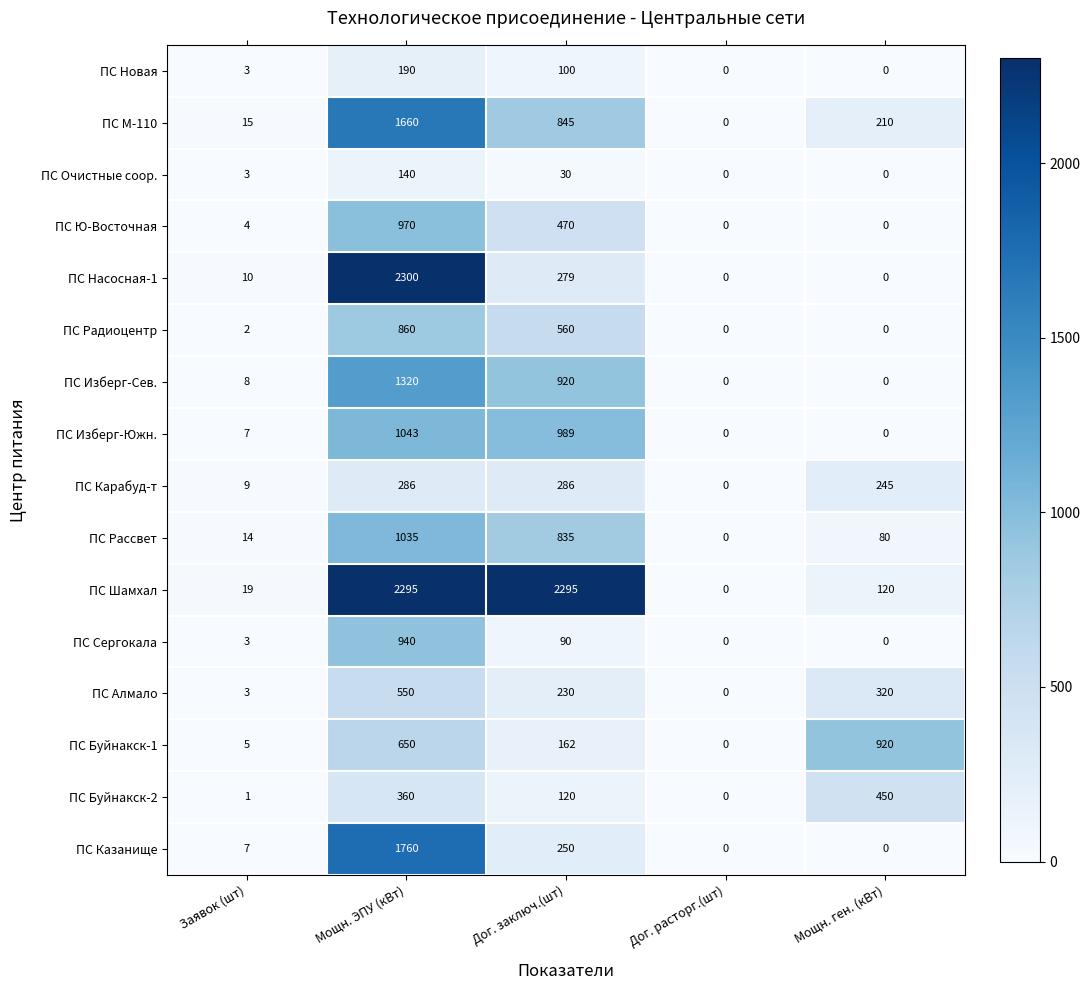

At which category does the chart reach its peak across all series?

Мощн. ЭПУ (кВт)